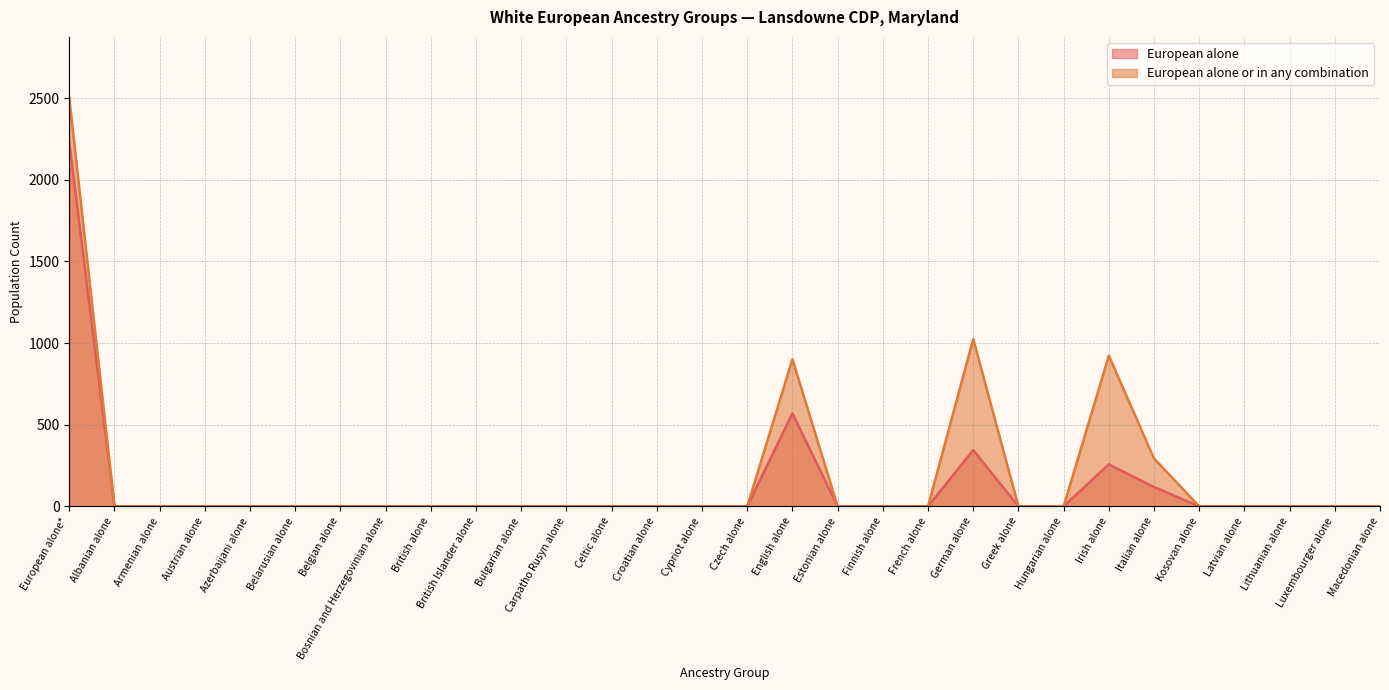

The value of European alone or in any combination at Carpatho Rusyn alone is -860. True or false?

False